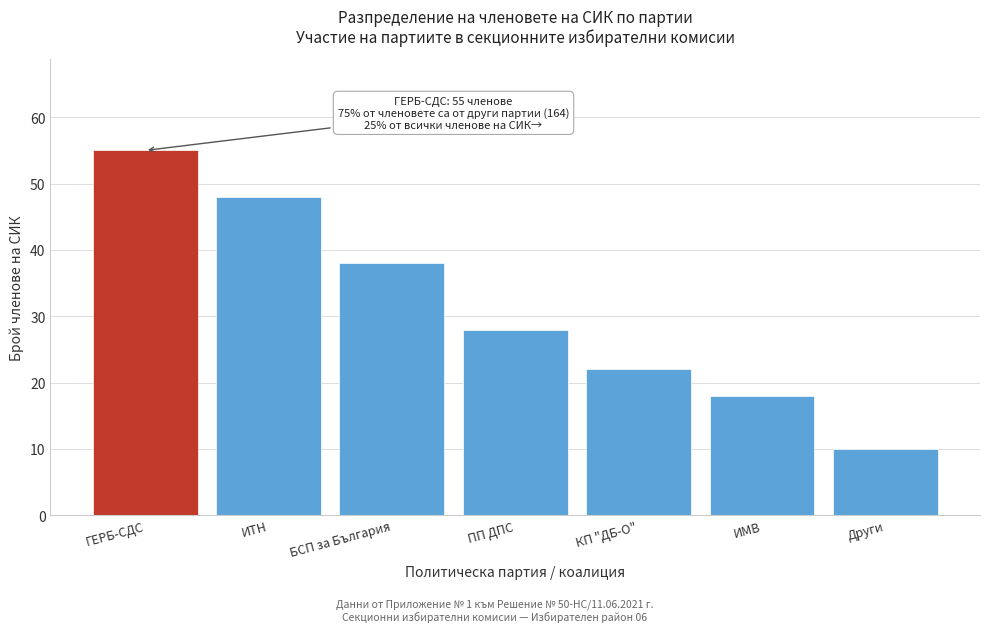

Reading right to left, transcribe all the data shown in this chart.

Други=10	ИМВ=18	КП "ДБ-О"=22	ПП ДПС=28	БСП за България=38	ИТН=48	ГЕРБ-СДС=55